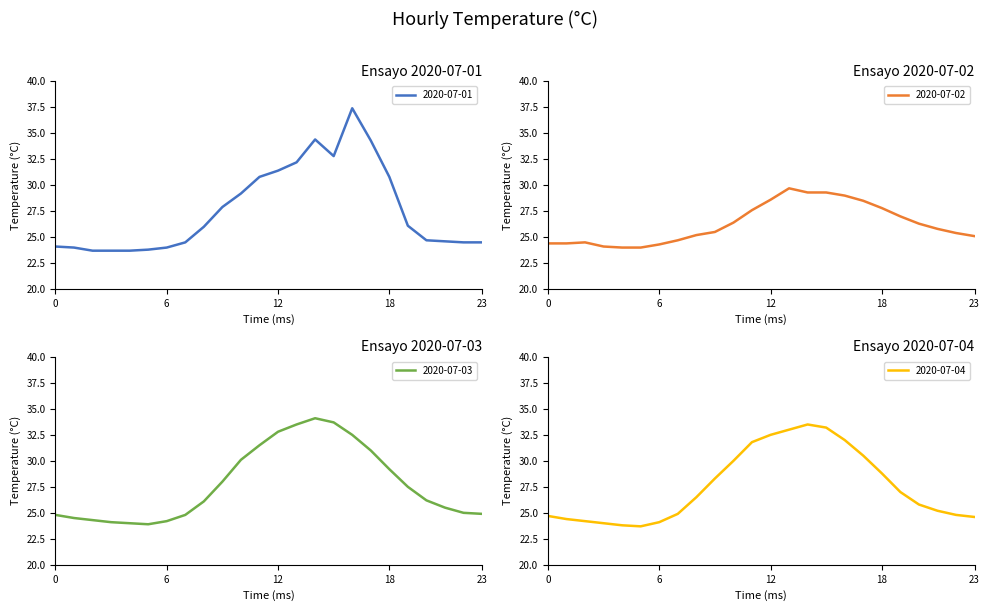

What is the difference between the 2020-07-02 values at 08:00 and 14:00?

4.1